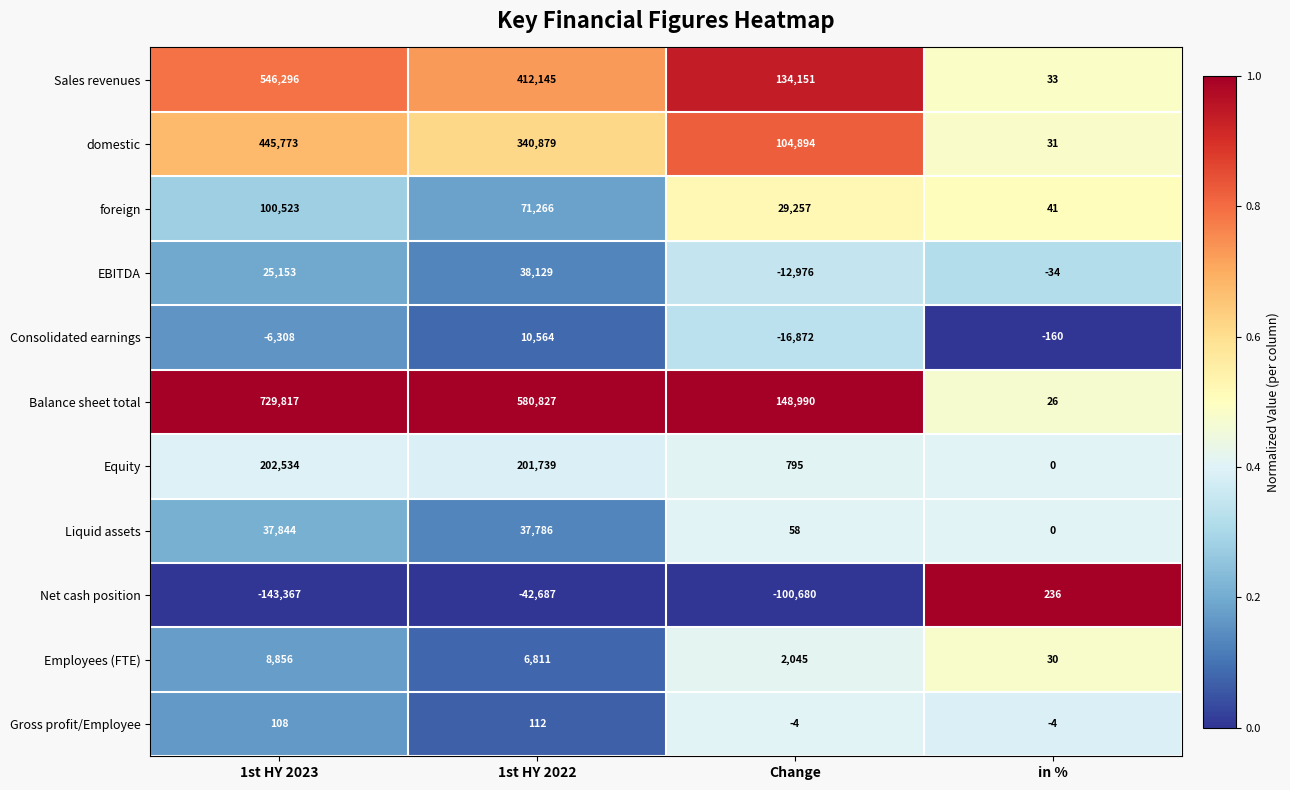

What is the difference between the highest and lowest values at 1st HY 2023?

873184